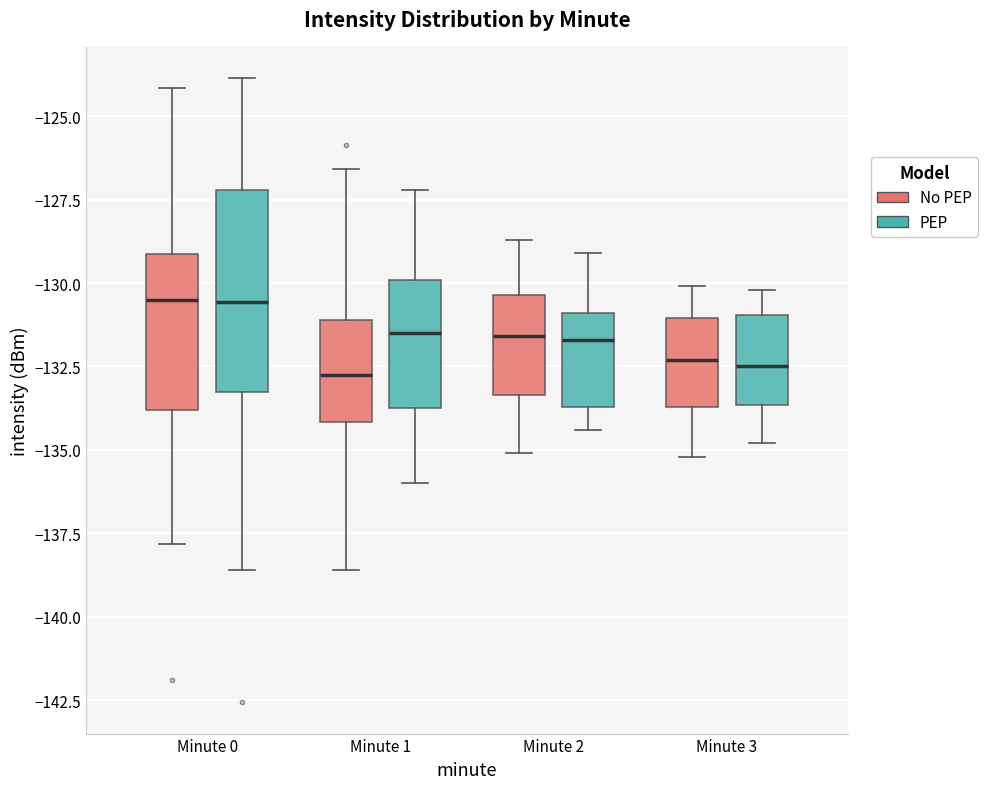

Reading left to right, read every box against the y-axis: the position of its median line, the range the box covers, and the ends of its whiskers. The values are not printed on the chart, so give them approximately, as read against the axis.

Minute 0 (No PEP): median -130.5, box -134.0 to -129.0, whiskers -138.0 to -124.0
Minute 0 (PEP): median -130.5, box -133.5 to -127.0, whiskers -138.5 to -124.0
Minute 1 (No PEP): median -133.0, box -134.0 to -131.0, whiskers -138.5 to -126.5
Minute 1 (PEP): median -131.5, box -133.5 to -130.0, whiskers -136.0 to -127.0
Minute 2 (No PEP): median -131.5, box -133.5 to -130.5, whiskers -135.0 to -128.5
Minute 2 (PEP): median -131.5, box -133.5 to -131.0, whiskers -134.5 to -129.0
Minute 3 (No PEP): median -132.5, box -133.5 to -131.0, whiskers -135.0 to -130.0
Minute 3 (PEP): median -132.5, box -133.5 to -131.0, whiskers -135.0 to -130.0